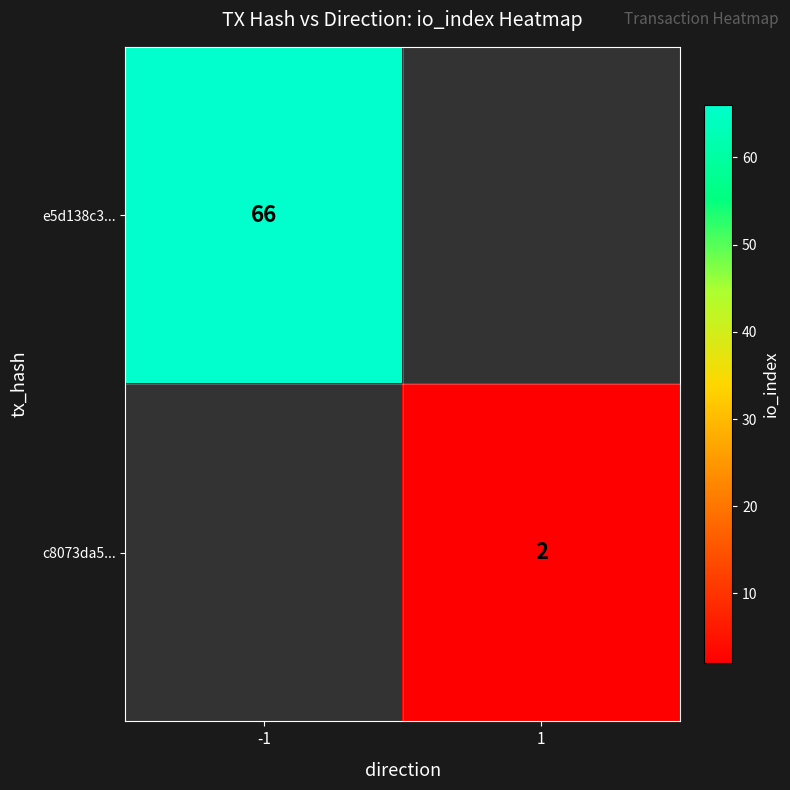

How many distinct data groups are displayed?

2